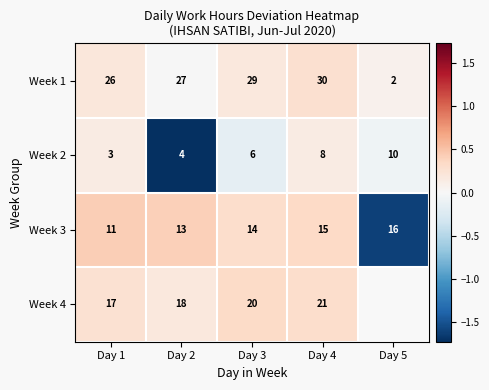

Is it true that Week 3 equals 0.7 at Day 2?

False